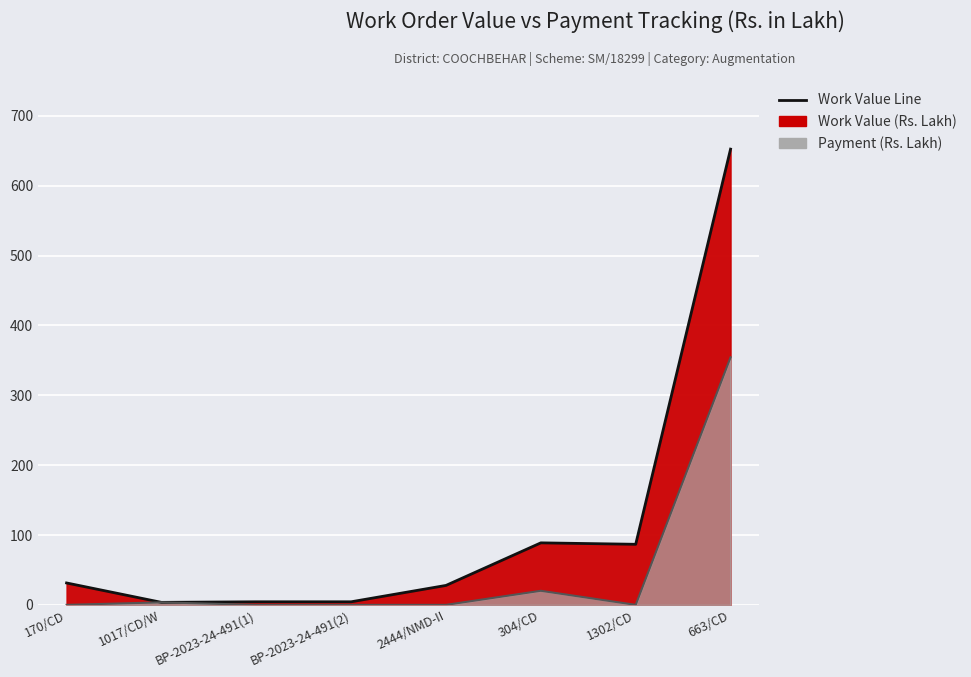

What is the maximum value shown in the chart?

652.5